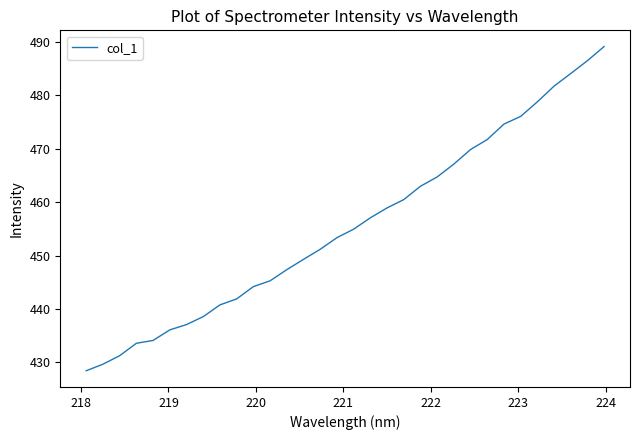

How many lines are shown in the chart?

1